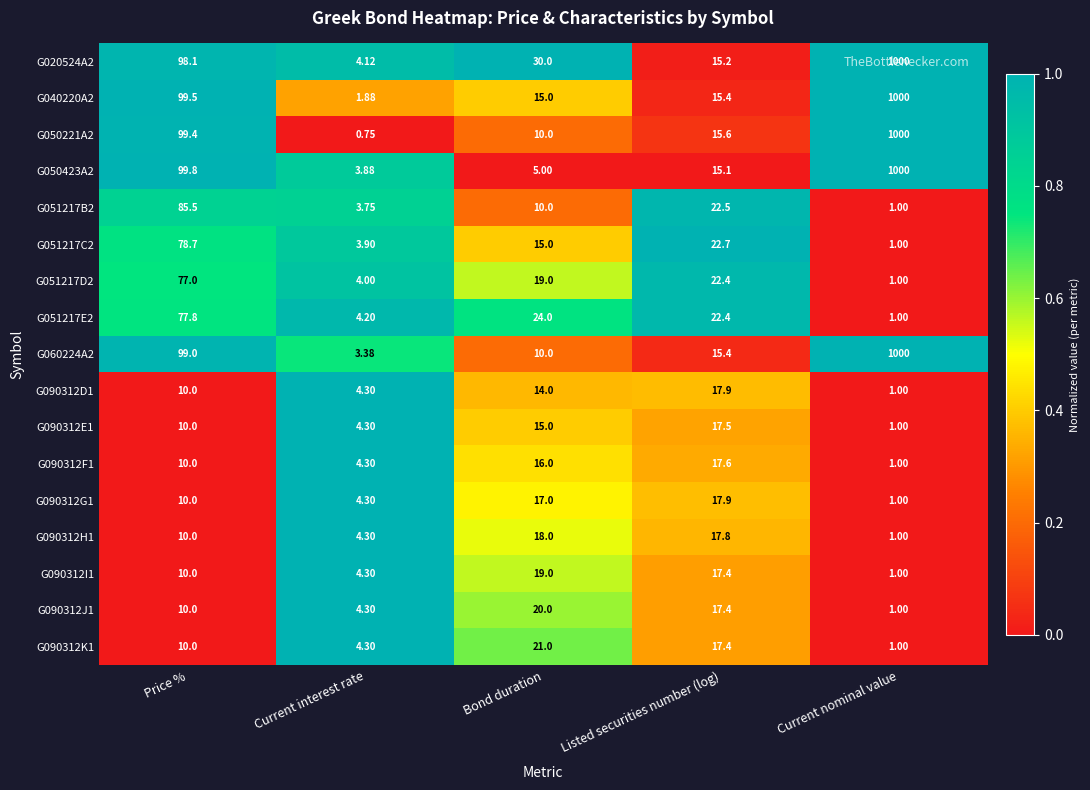

Where is G090312I1 nearest to the value 10?

Price %